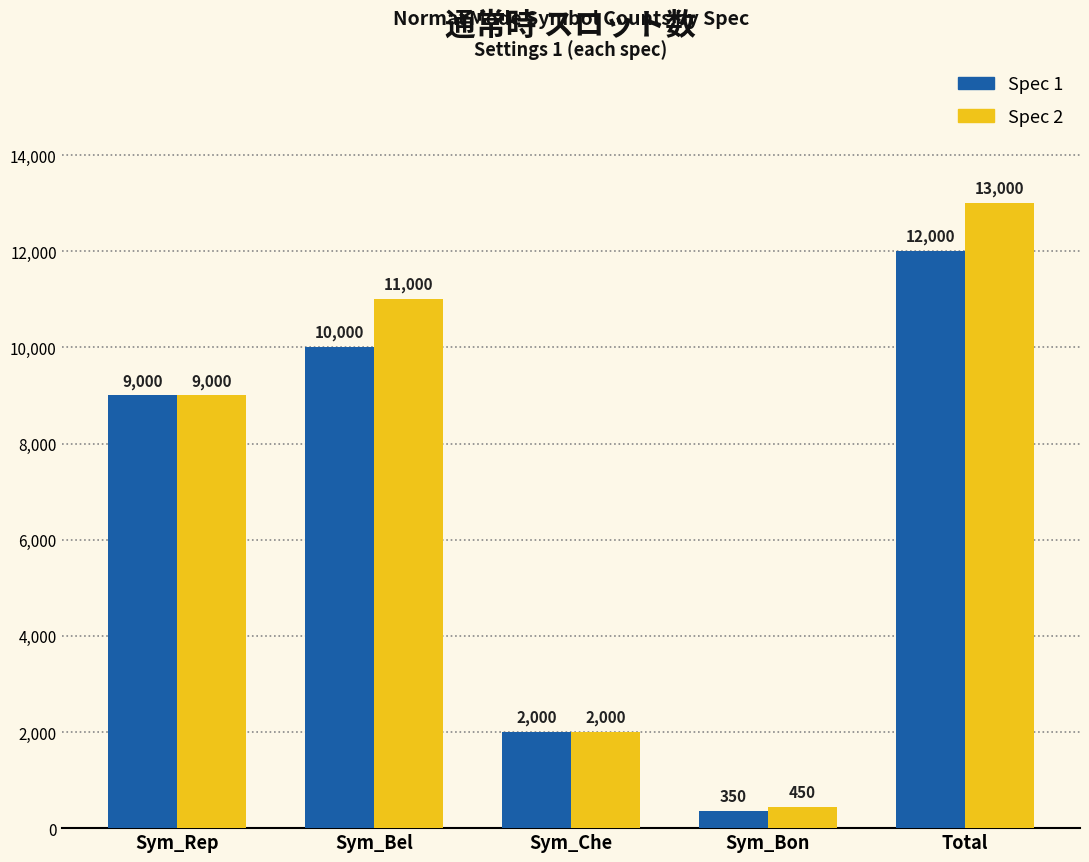

List the series in order of their overall mean, highest first.

Spec 2, Spec 1